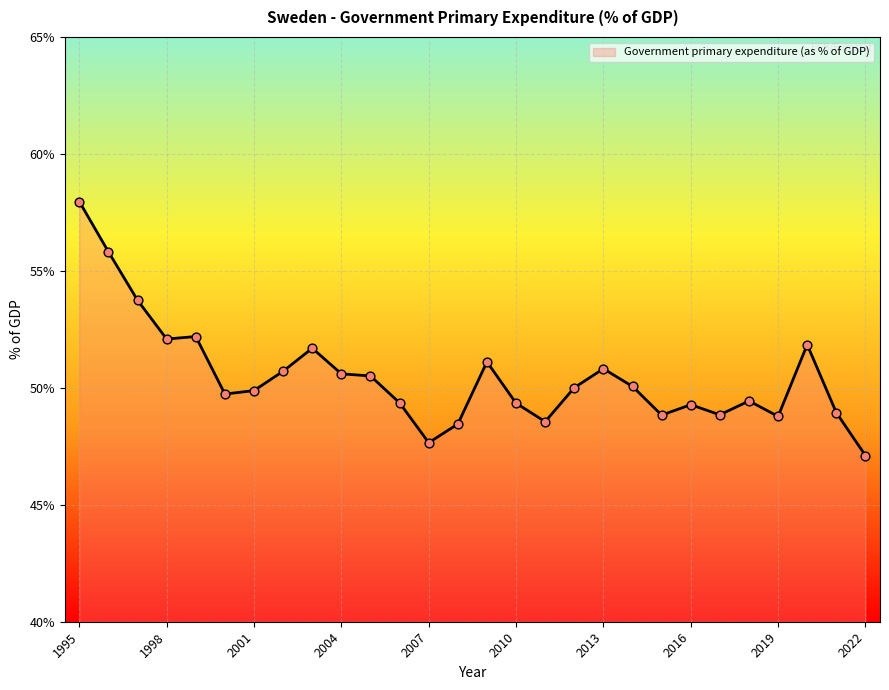

What is the minimum value shown in the chart?

47.1